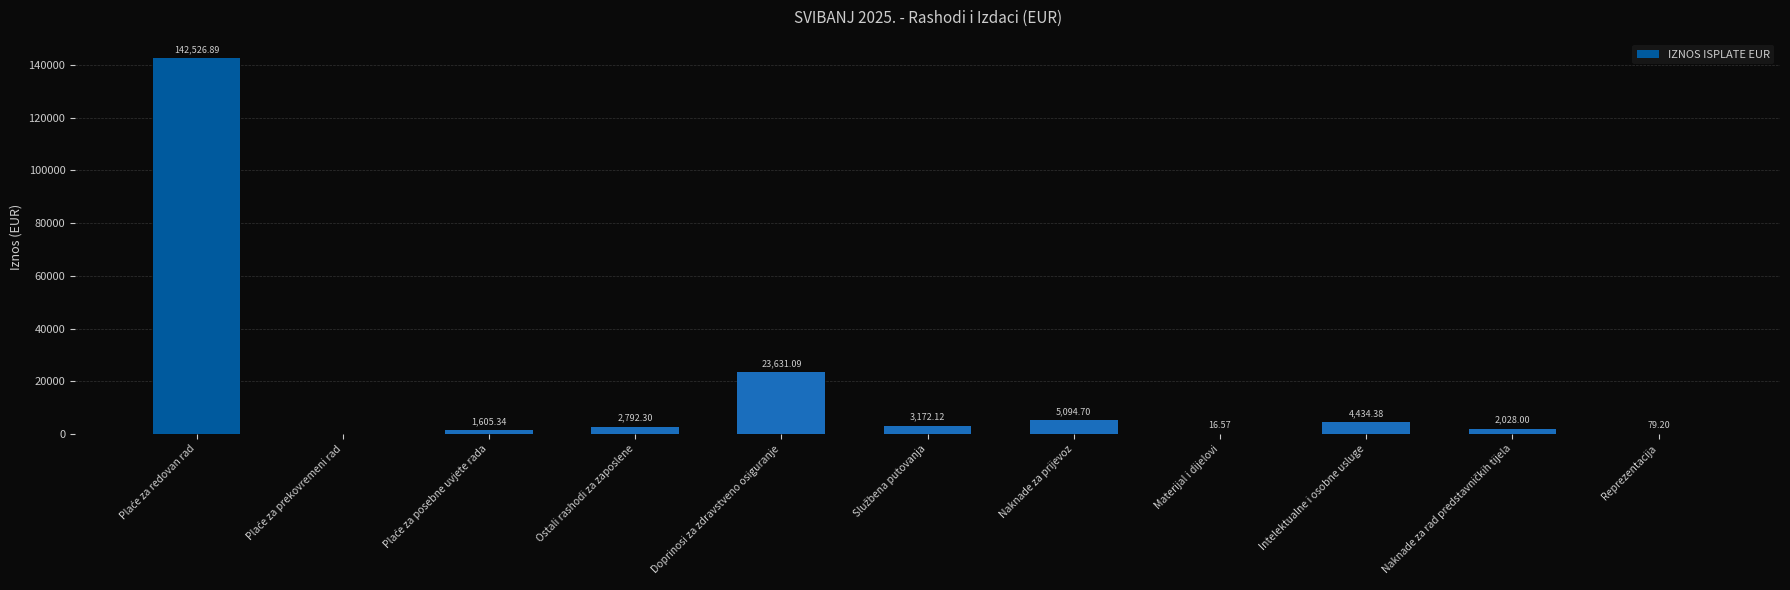

Between Ostali rashodi za zaposlene and Materijal i dijelovi, which is larger?

Ostali rashodi za zaposlene